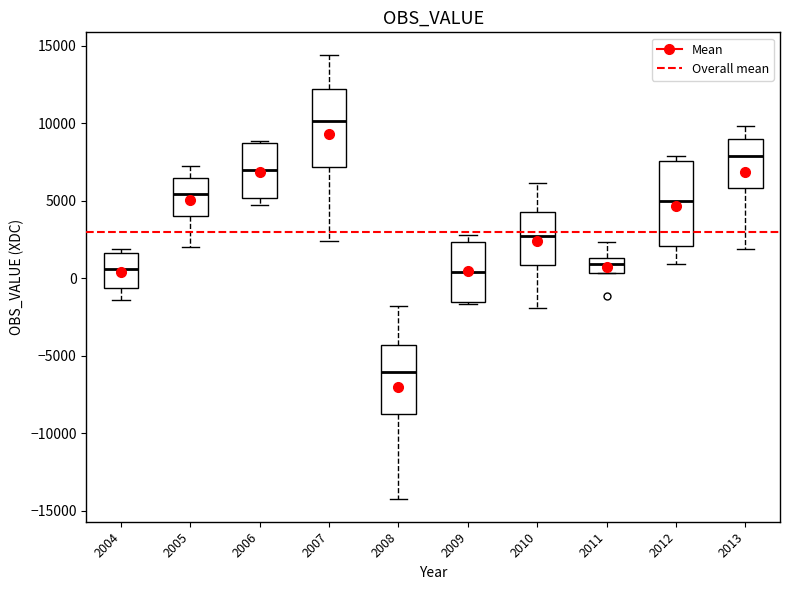

Which box's median line is the highest?

2007